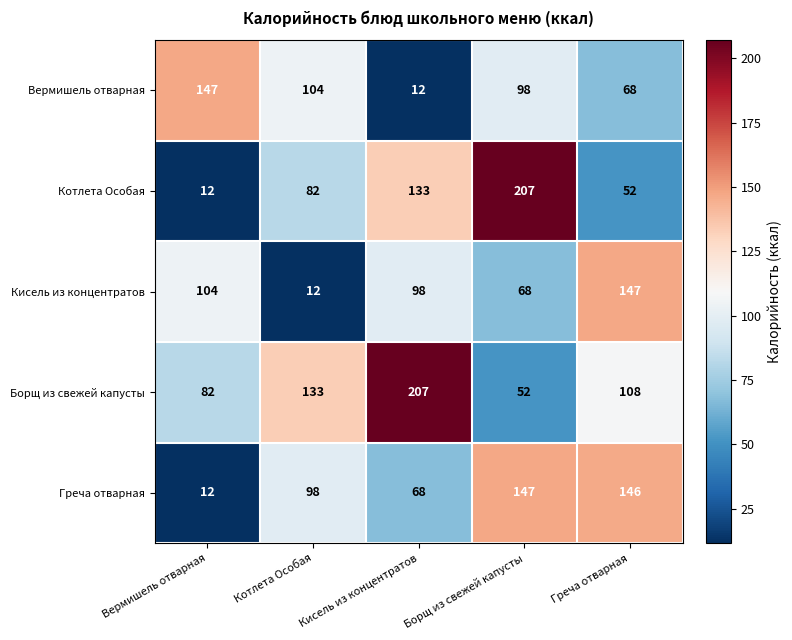

Is it true that Вермишель отварная equals 16 at Греча отварная?

False